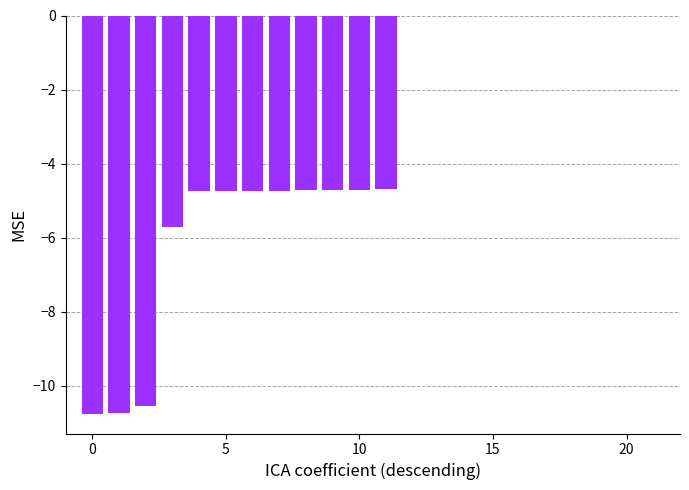

What is the sum of all values?

-75.5